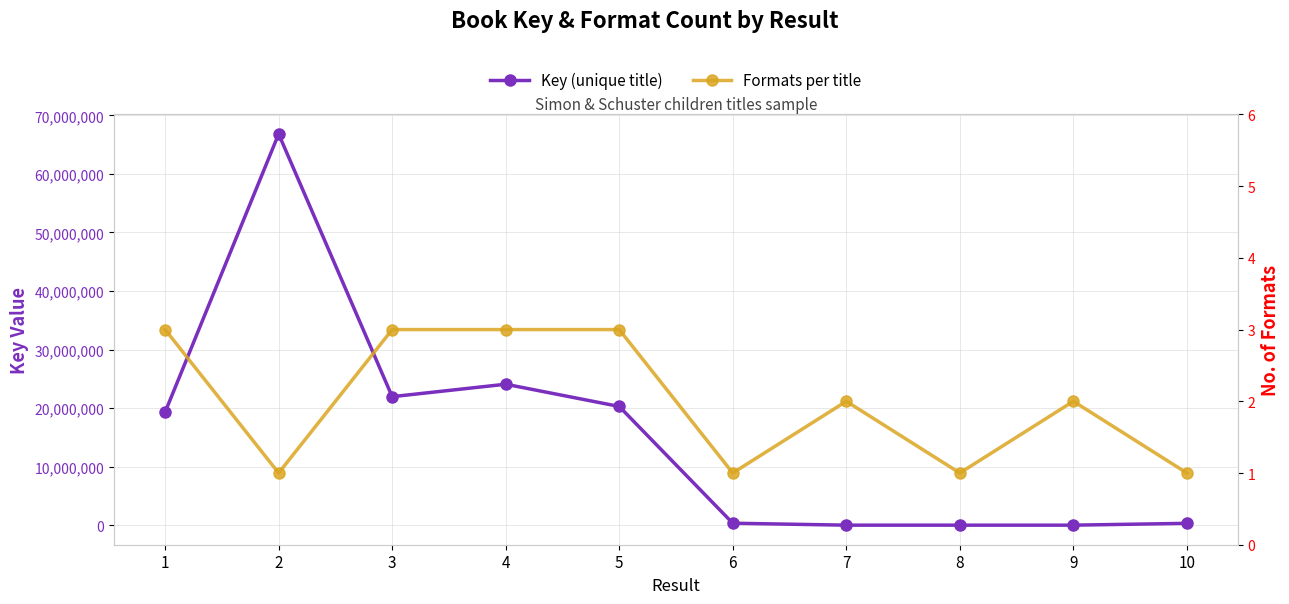

The value of Formats per title at 5 is 3. True or false?

True